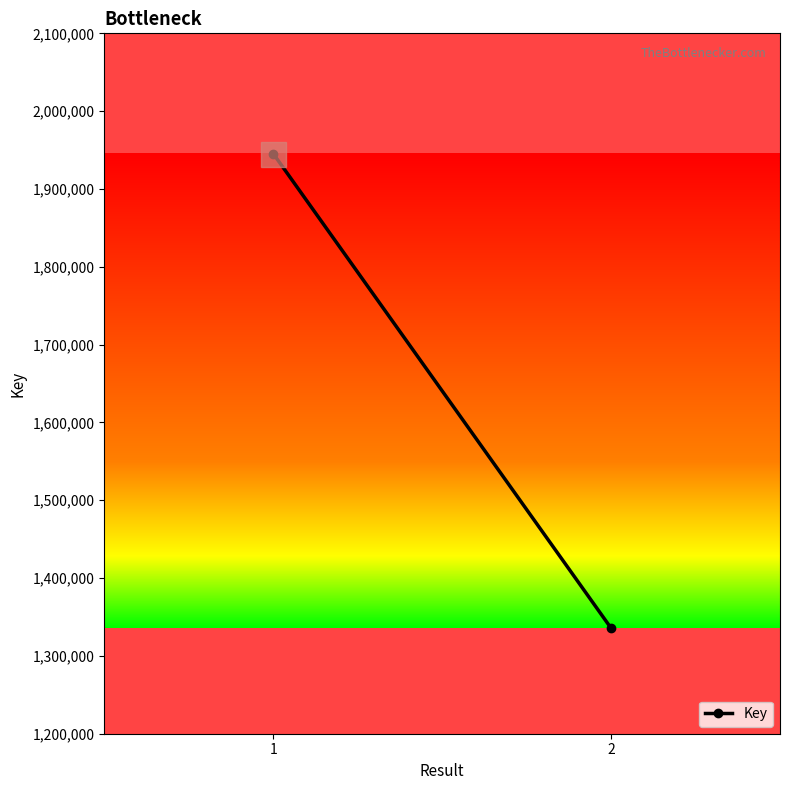

What is the change in value from 1 to 2?

-609814